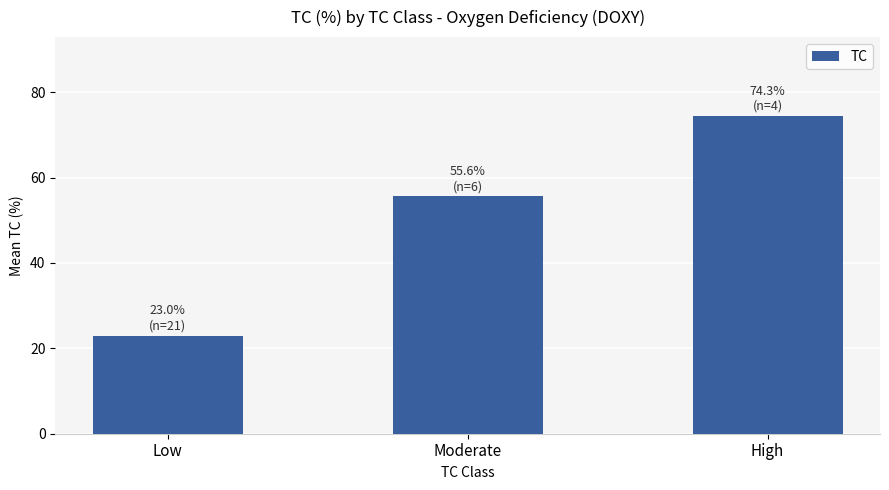

Count the number of values greater than 55.

2